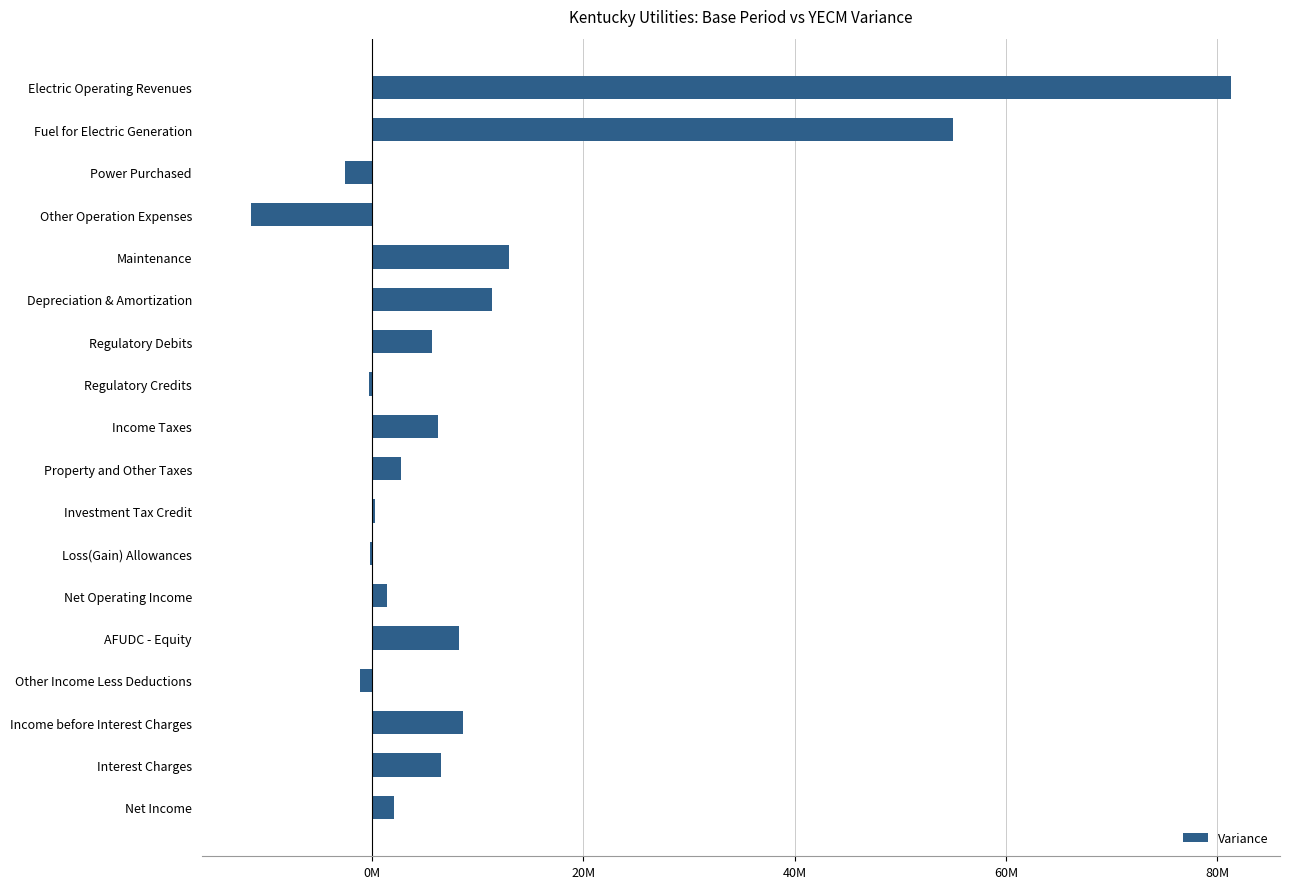

How many values exceed 5683791?

9